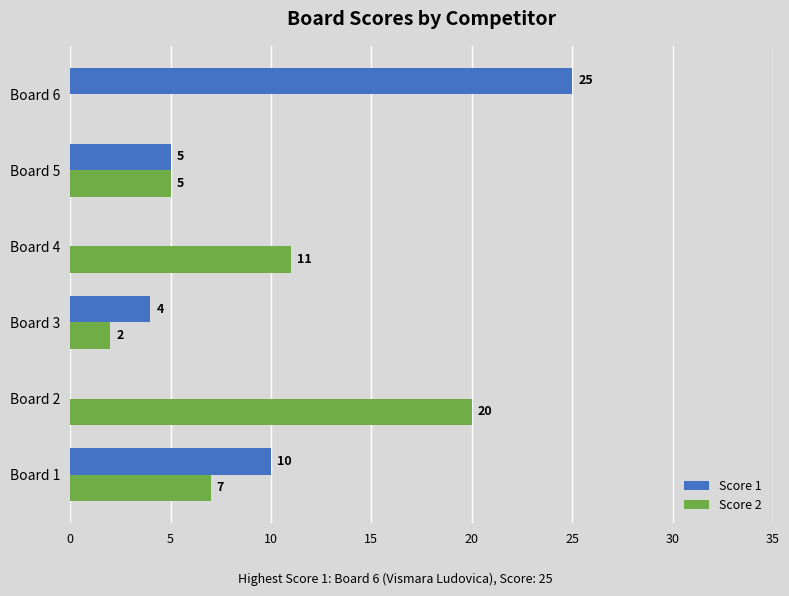

The Score 1 series shows 6 at Board 3. True or false?

False